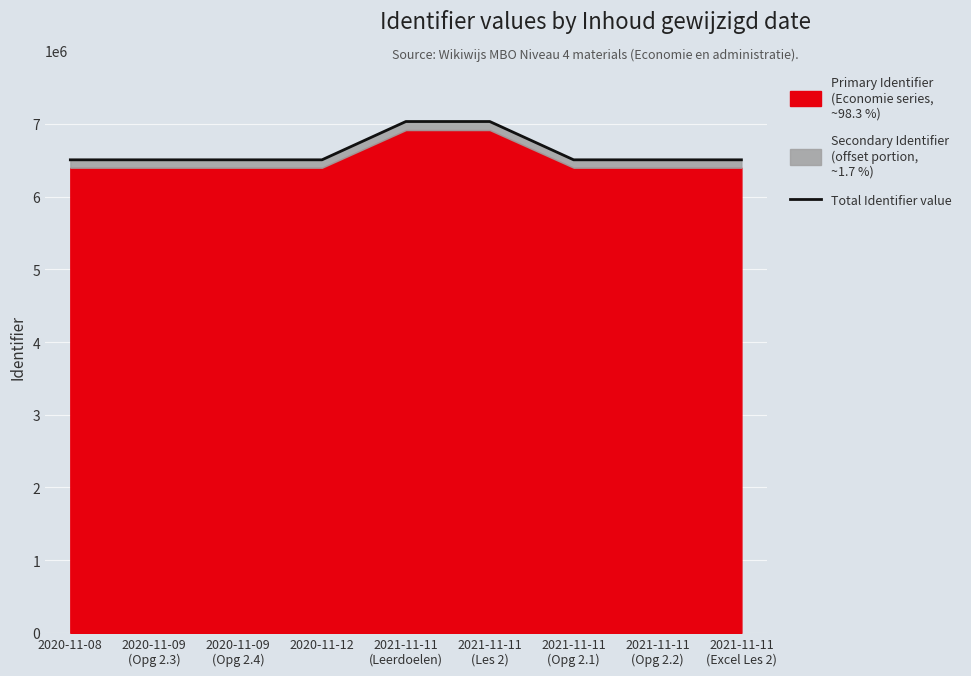

Reading left to right, what are all the values shown in this chart?

2020-11-08=6506031	2020-11-09
(Opg 2.3)=6506027	2020-11-09
(Opg 2.4)=6506029	2020-11-12=6506049	2021-11-11
(Leerdoelen)=7032723	2021-11-11
(Les 2)=7032728	2021-11-11
(Opg 2.1)=6506023	2021-11-11
(Opg 2.2)=6506025	2021-11-11
(Excel Les 2)=6506021